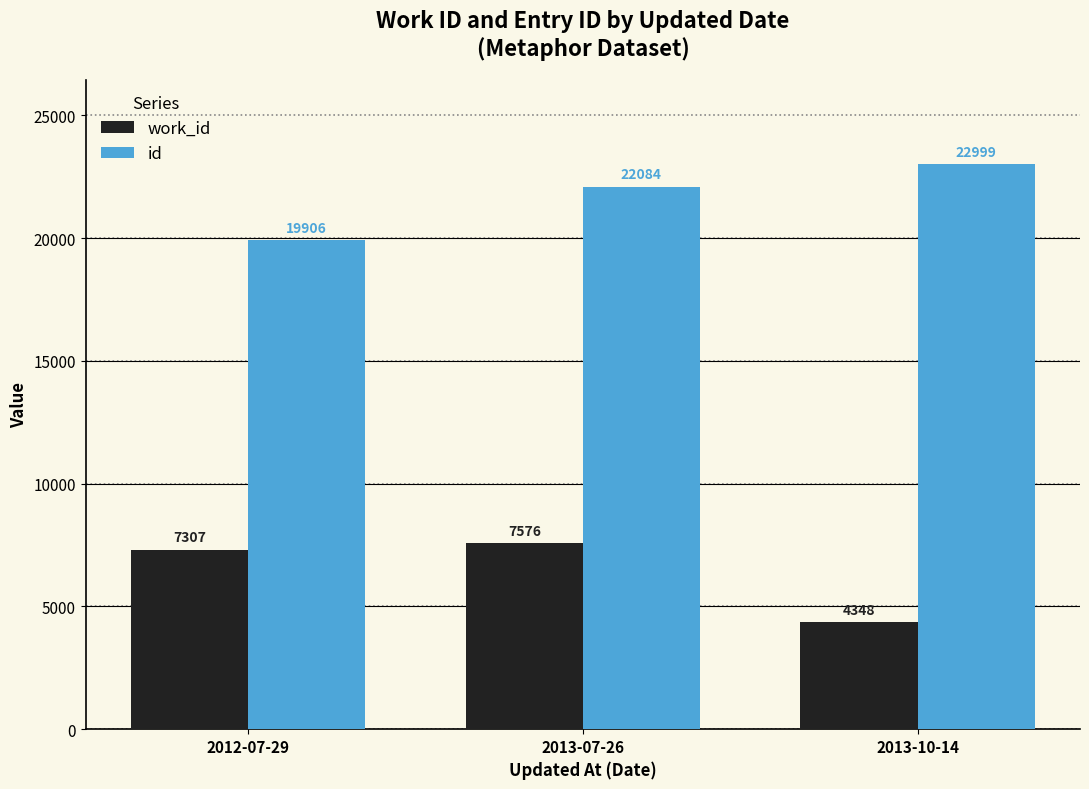

At which category is the sum across all series the highest?

2013-07-26